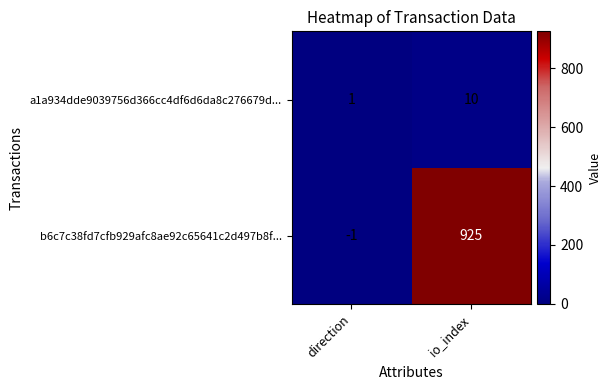

Which series has the largest range (max minus min)?

b6c7c38fd7cfb929afc8ae92c65641c2d497b8f...